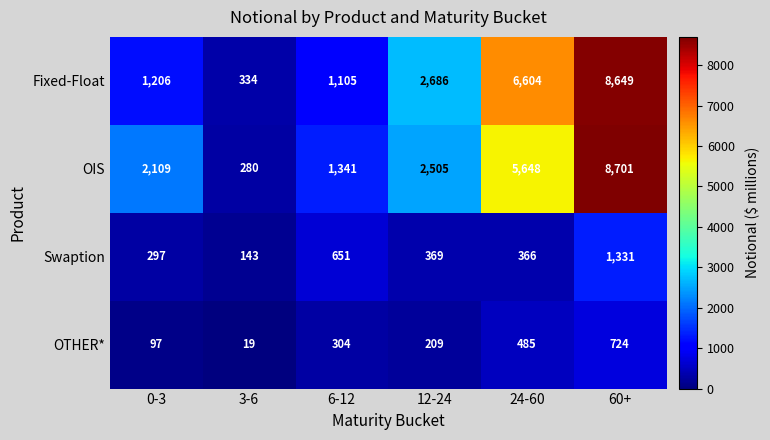

Reading left to right, transcribe all the data shown in this chart.

Fixed-Float: 0-3=1206	3-6=334	6-12=1105	12-24=2686	24-60=6604	60+=8649
OIS: 0-3=2109	3-6=280	6-12=1341	12-24=2505	24-60=5648	60+=8701
Swaption: 0-3=297	3-6=143	6-12=651	12-24=369	24-60=366	60+=1331
OTHER*: 0-3=97	3-6=19	6-12=304	12-24=209	24-60=485	60+=724